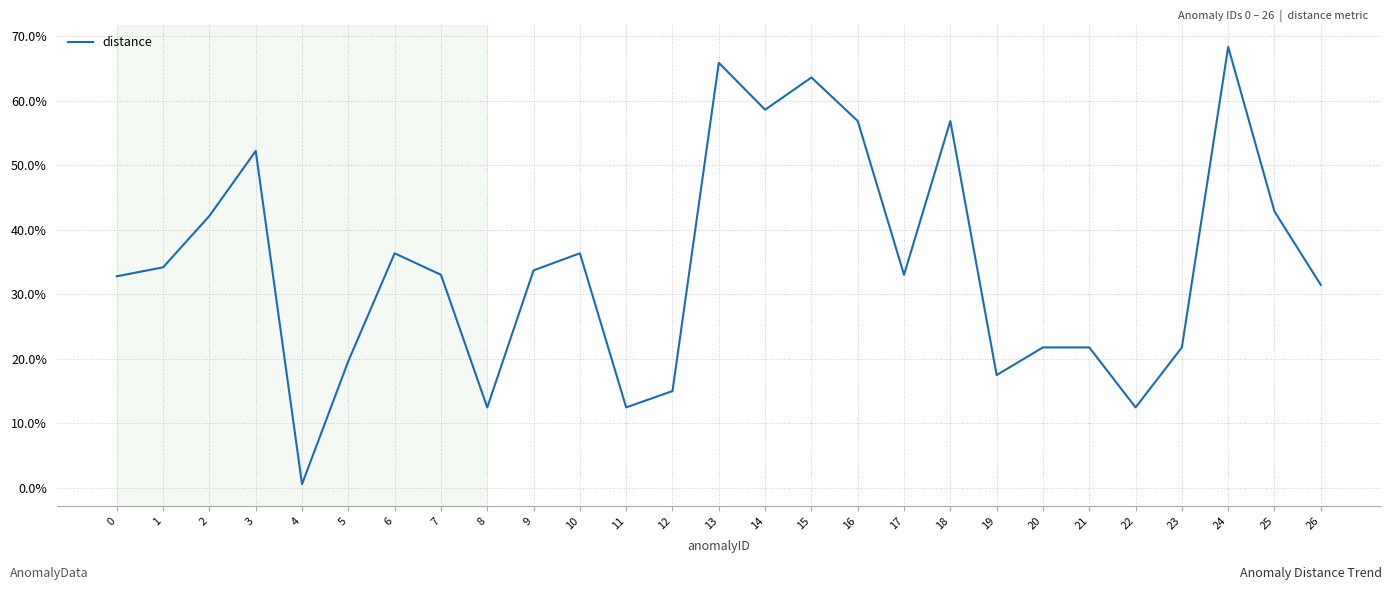

What is the approximate value at 1?

0.3